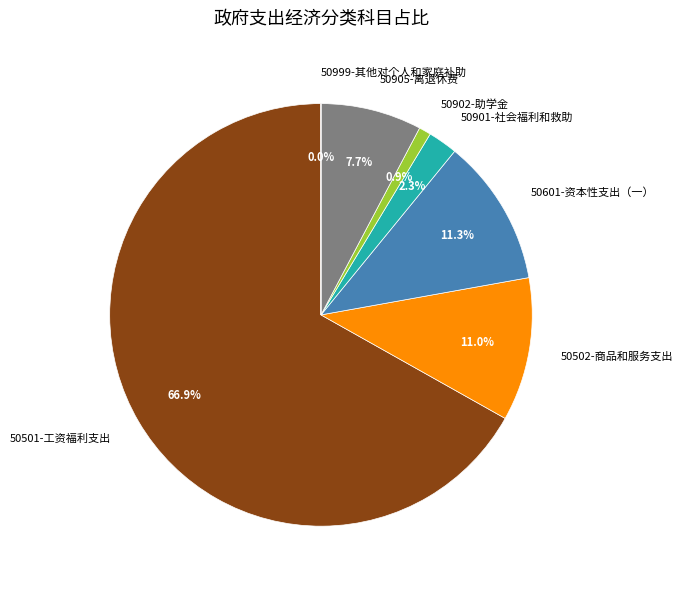

Which category has the biggest portion of the pie?

50501-工资福利支出